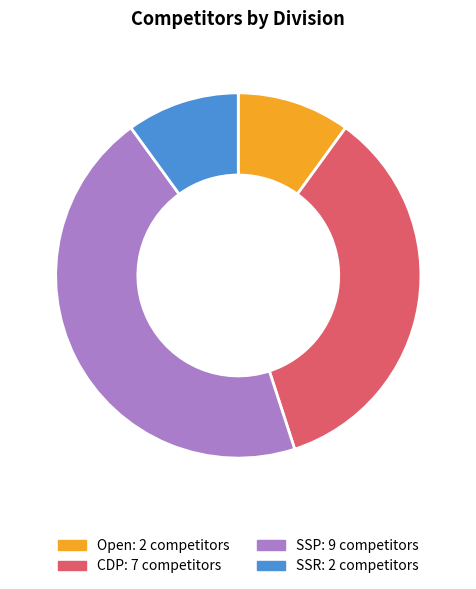

Approximately how many times larger is the value at CDP compared to Open?

3.5